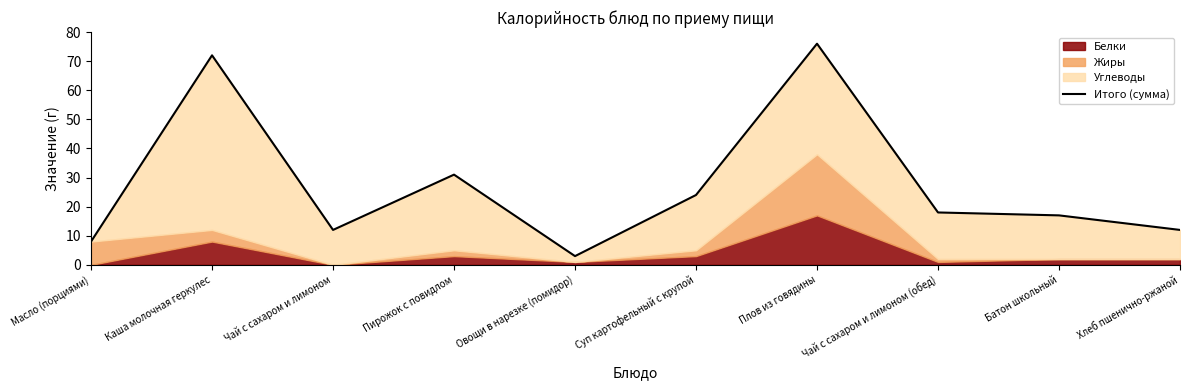

Between Батон школьный and Чай с сахаром и лимоном, which is larger?

Батон школьный